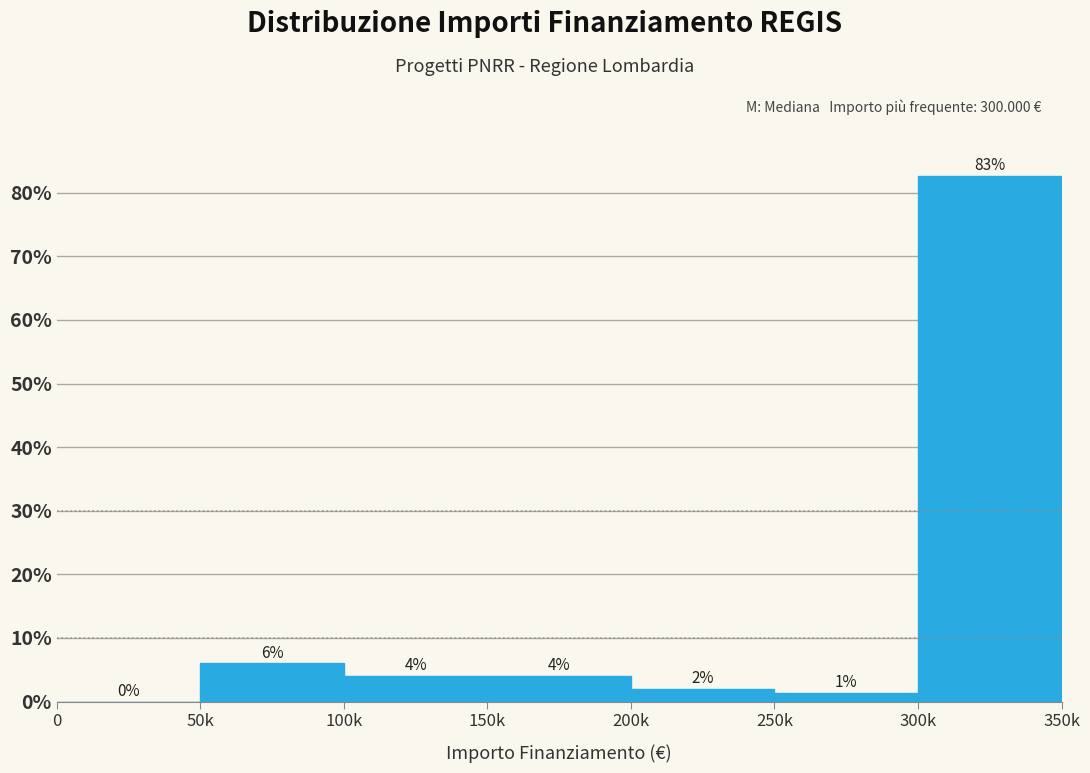

At which category does the chart reach its peak across all series?

300k